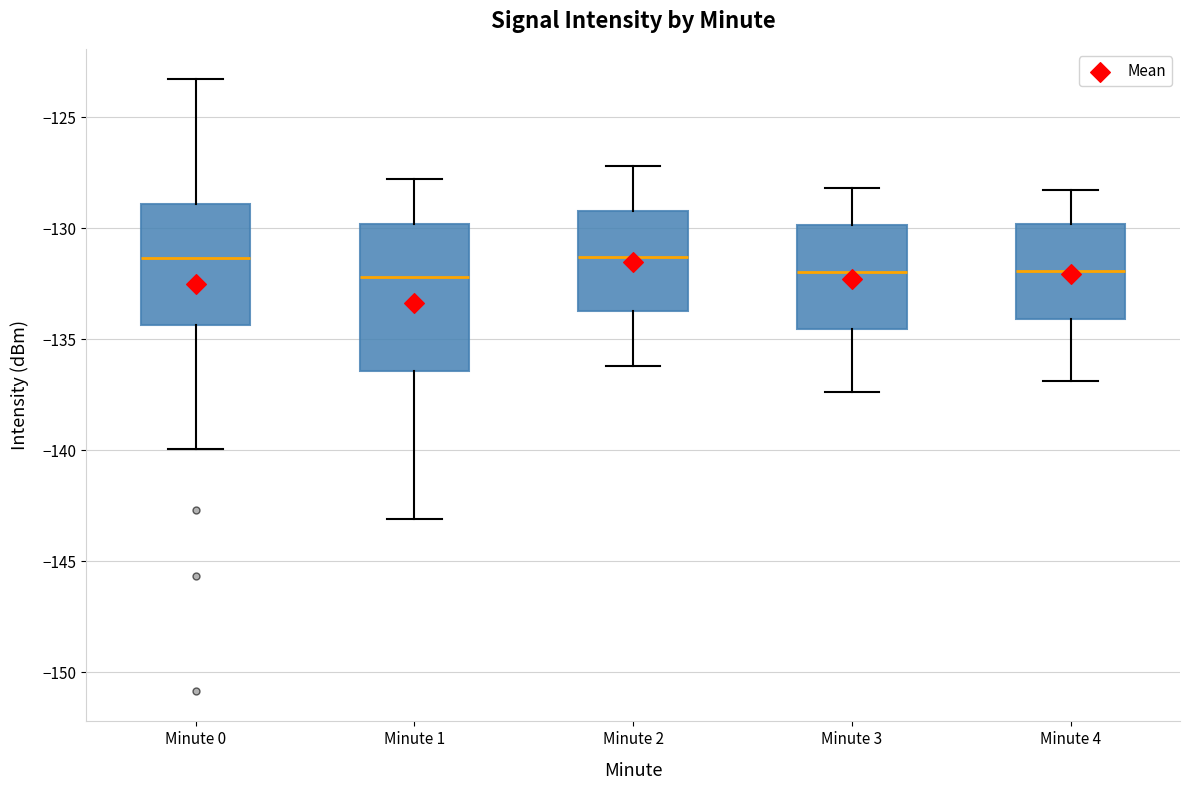

Which box is the tallest, from its lower edge to its upper edge?

Minute 1